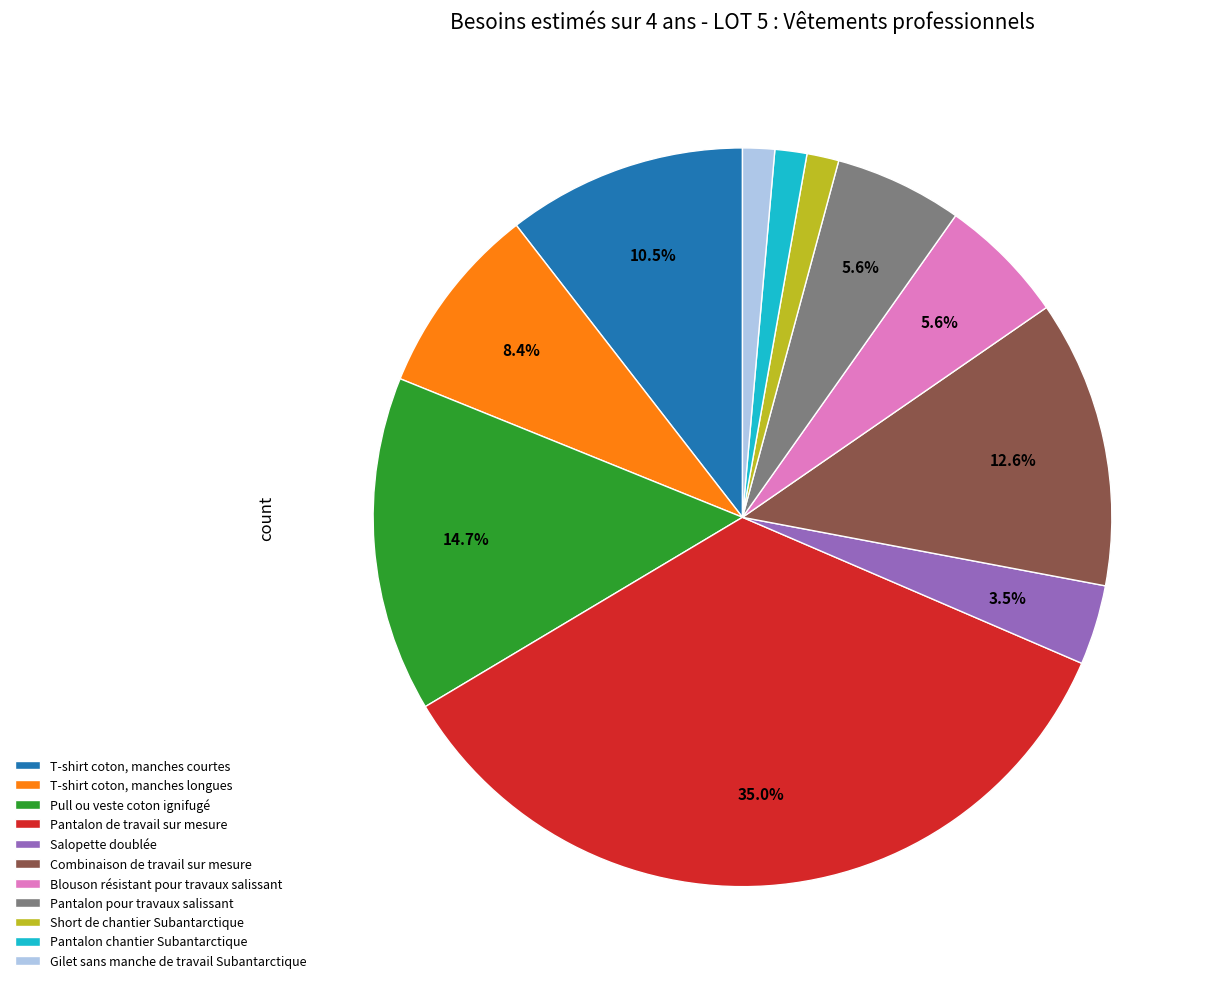

Do Pantalon chantier Subantarctique and Blouson résistant pour travaux salissant together represent more than half of the pie?

No